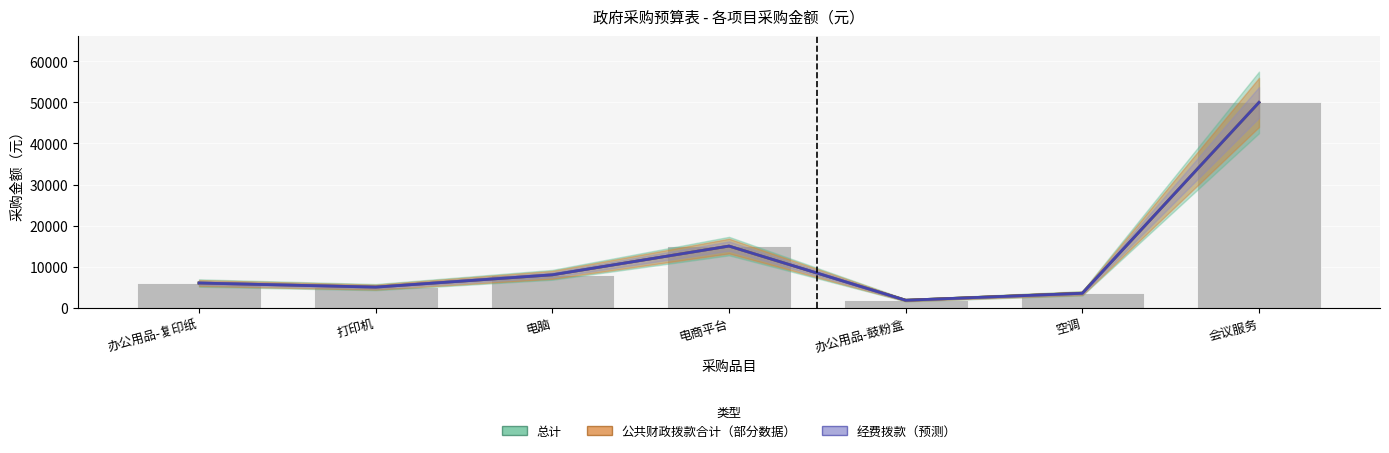

What is the average value of the 经费拨款（区间） series?

12757